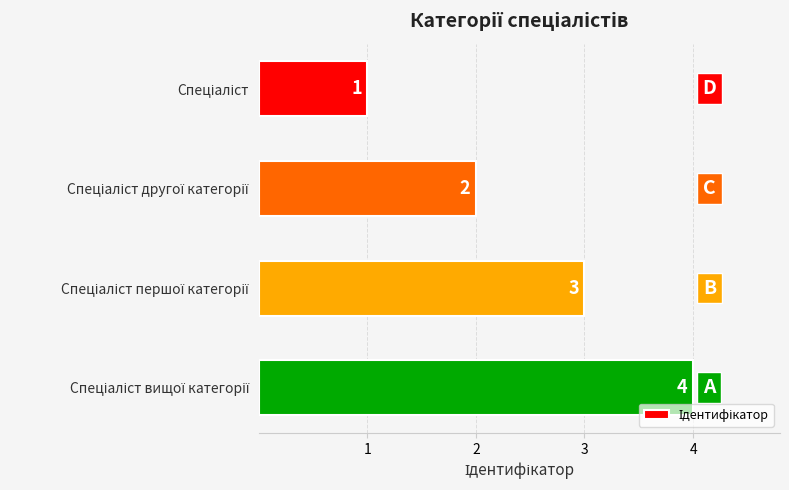

What is the value of the 2nd bar from the top?

2